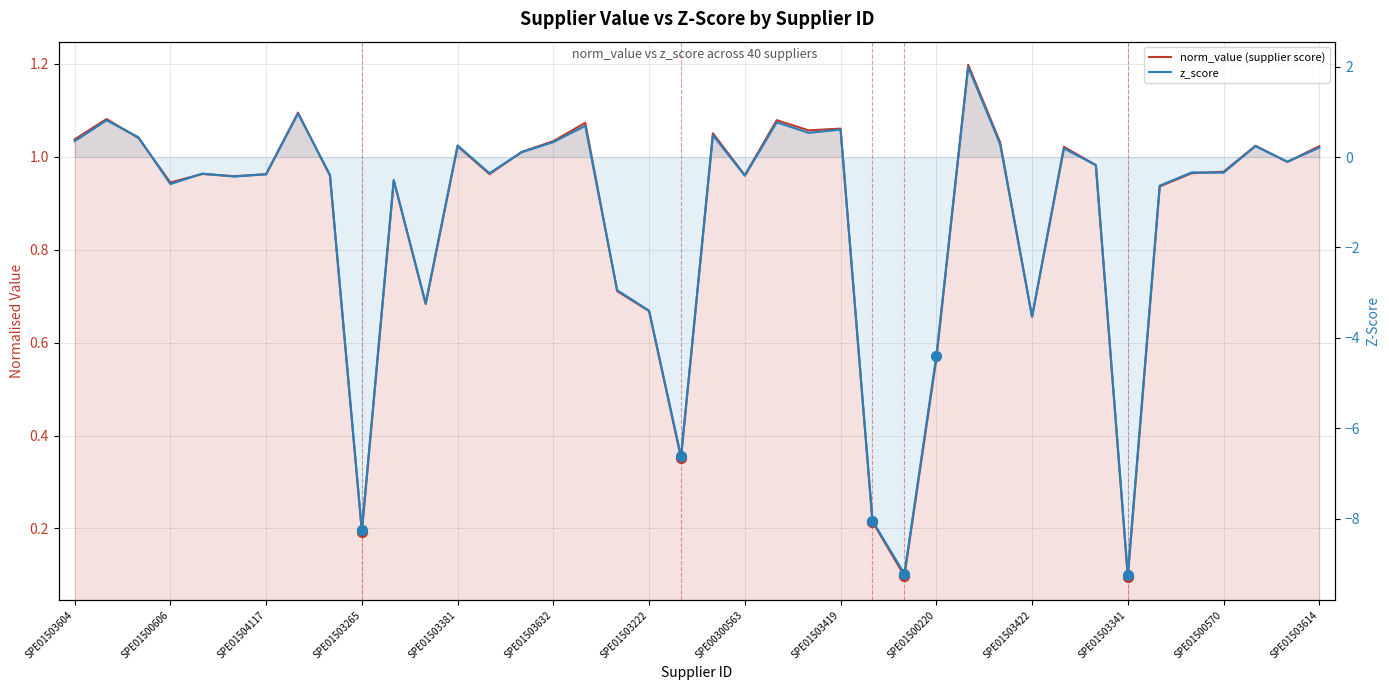

Which series reaches the minimum Y coordinate?

z_score